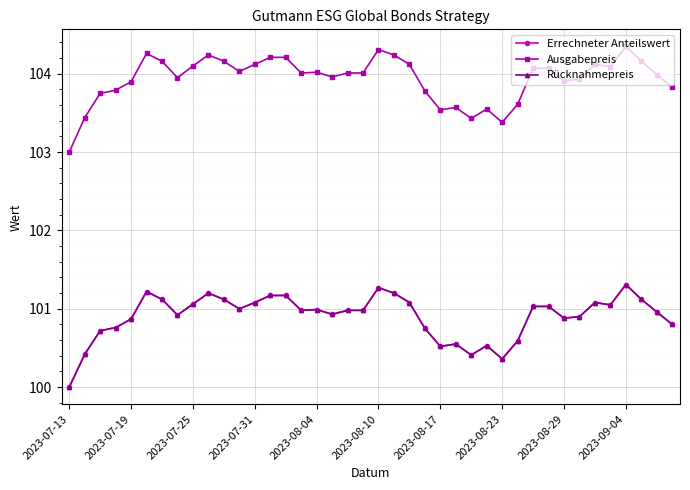

Is this an area chart (filled region under the line)?

No